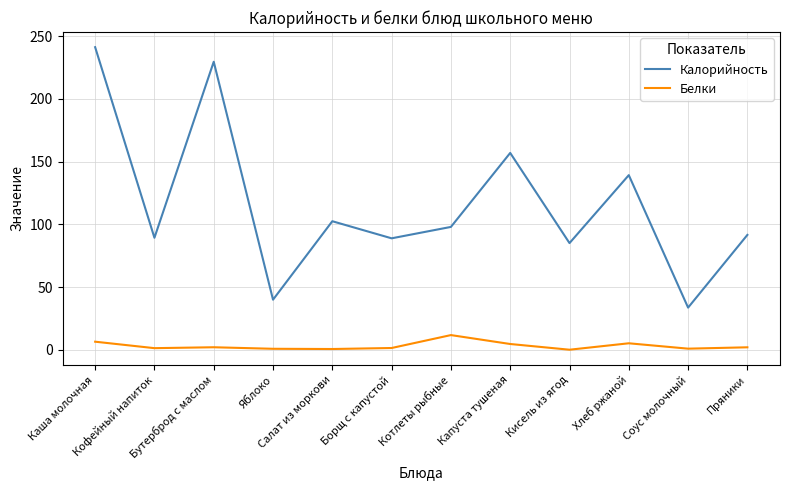

What is the maximum value for Белки?

11.8